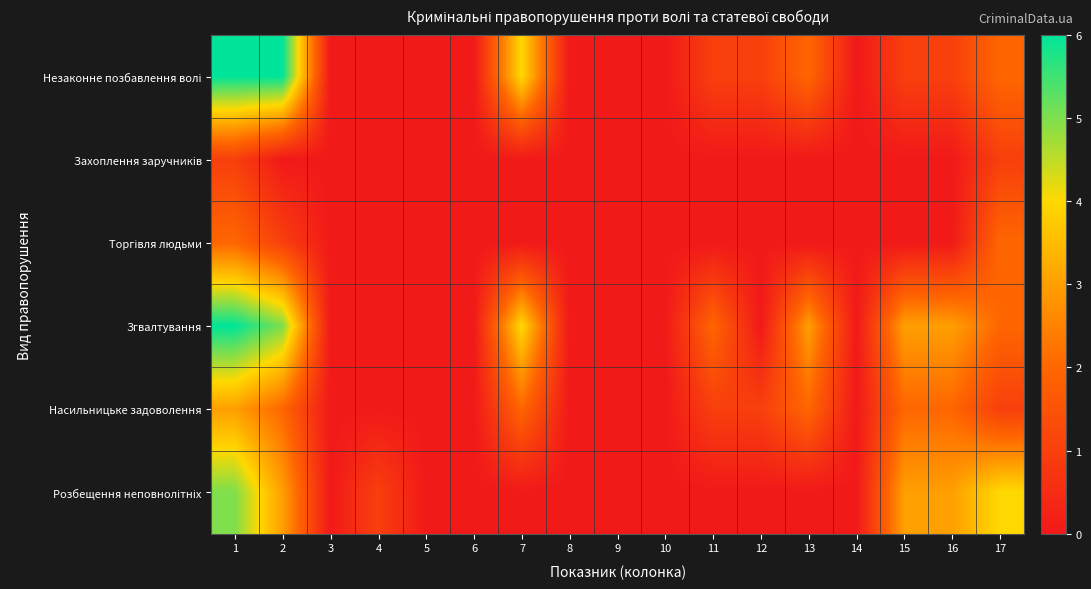

List the series in order of their peak value, lowest first.

Захоплення заручників, Торгівля людьми, Насильницьке задоволення, Розбещення неповнолітніх, Незаконне позбавлення волі, Згвалтування